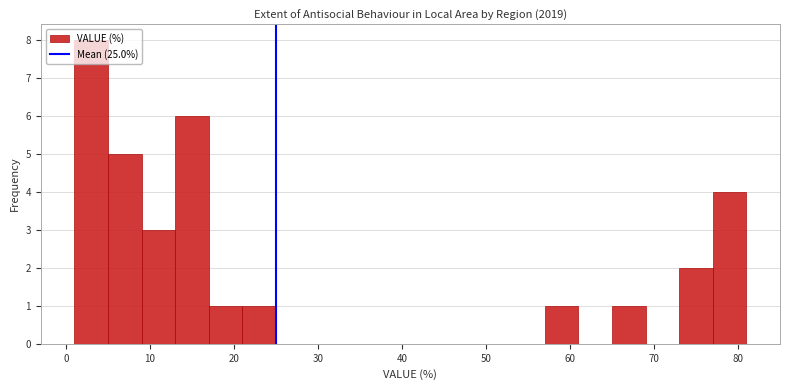

Which range on the x-axis has the tallest bar?

1 to 5